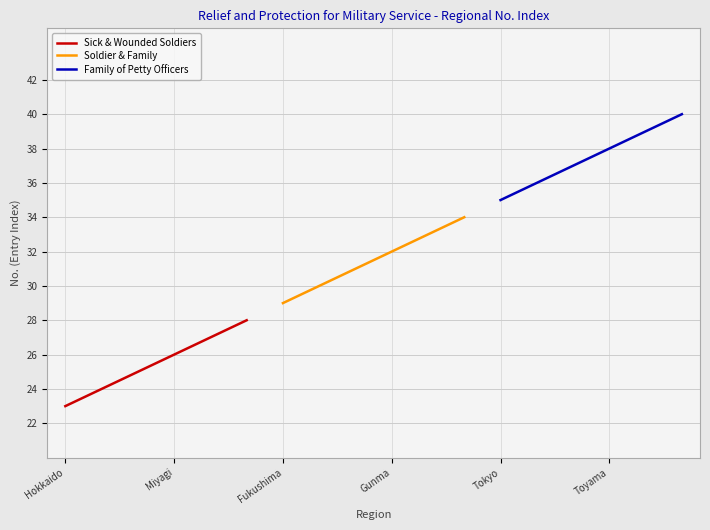

What value does the Family of Petty Officers series have at Toyama?

38